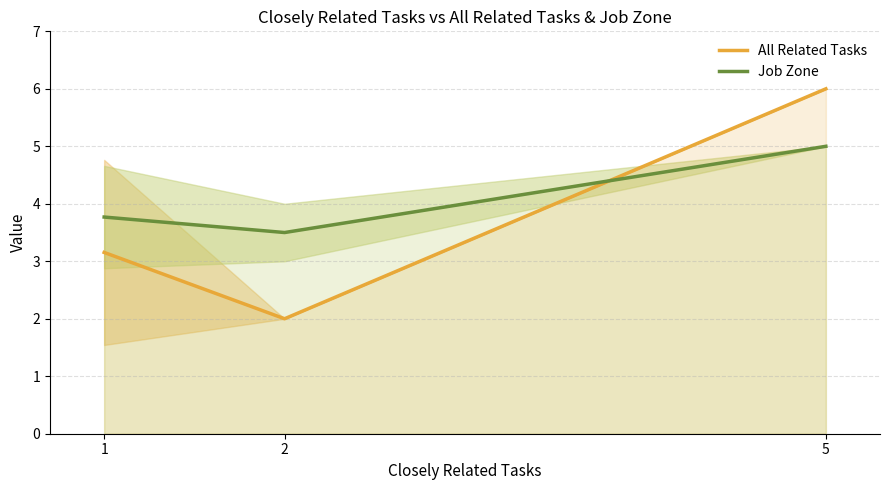

What are all the series names shown in the legend?

All Related Tasks, Job Zone